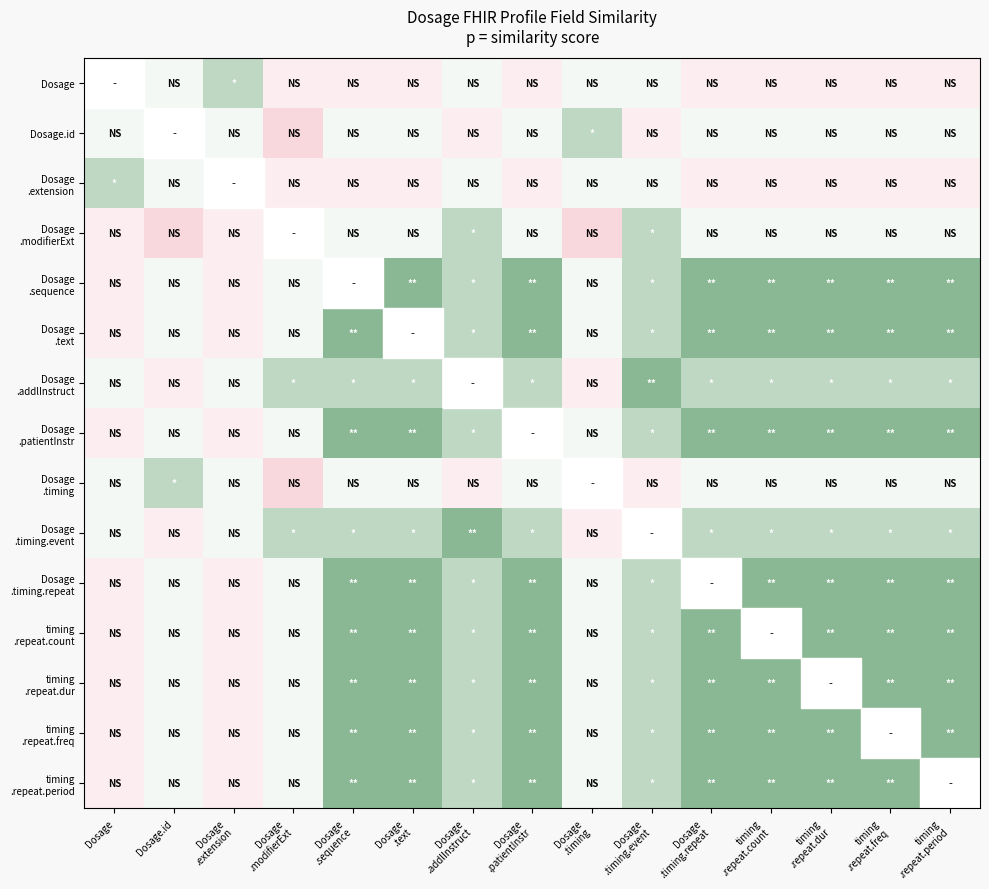

Which category has the highest value in the timing .repeat.freq series?

Dosage .sequence